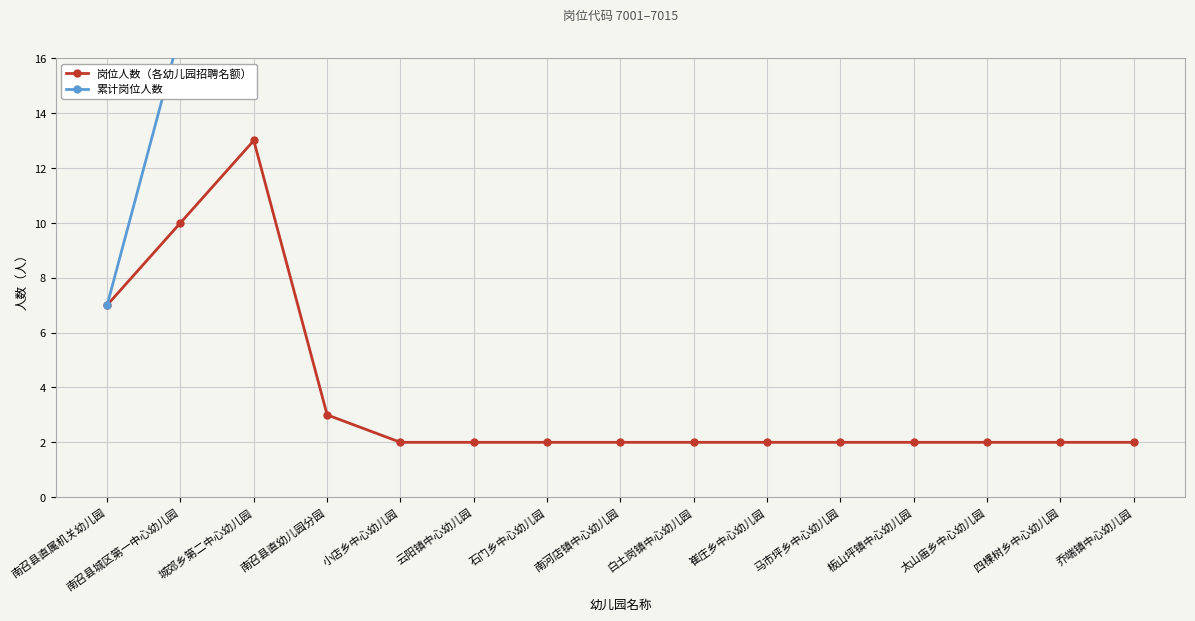

What is the maximum value shown in the chart?

55